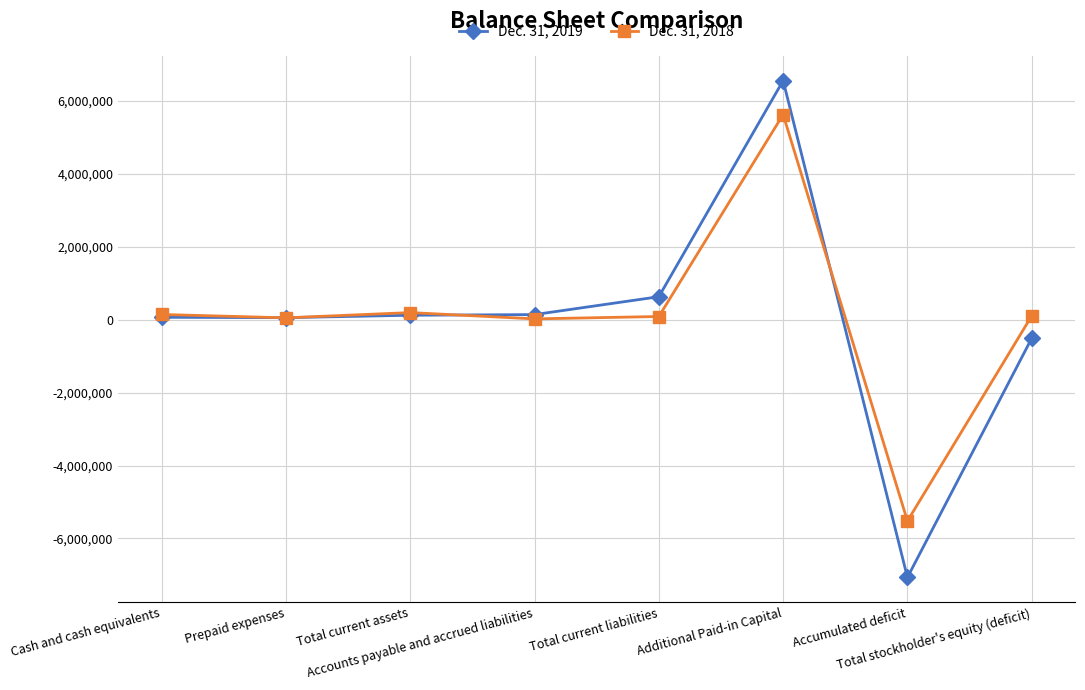

What is the greatest value displayed?

6561047